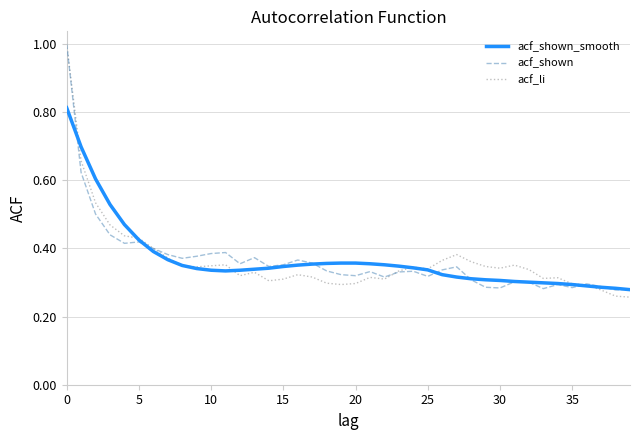

What is the greatest value displayed?

1.0